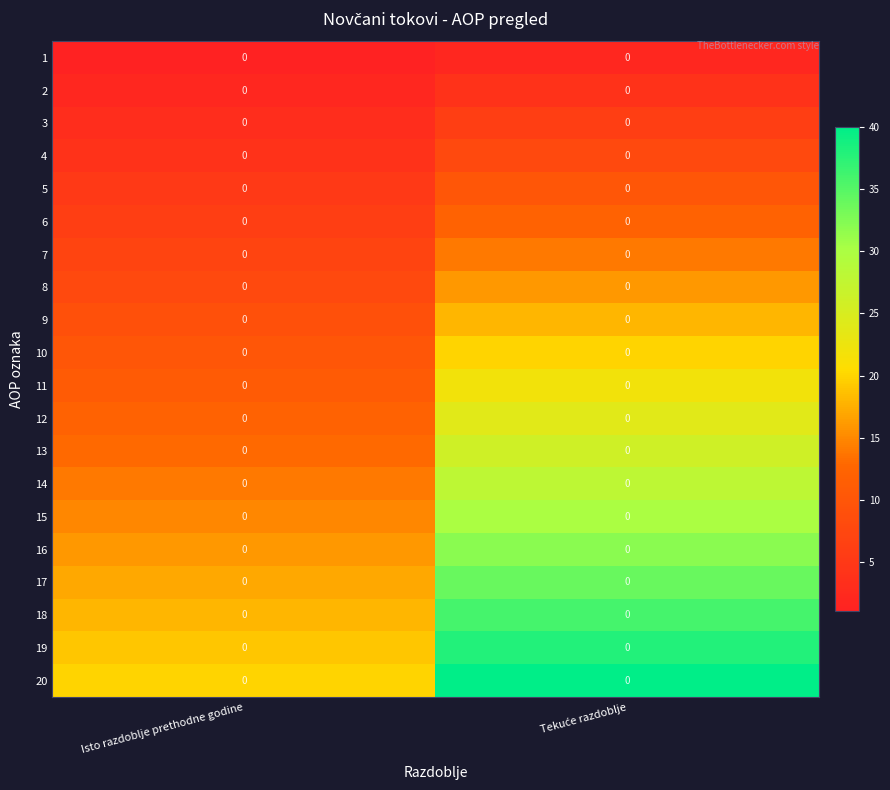

Where is 16 nearest to the value 24?

Isto razdoblje prethodne godine